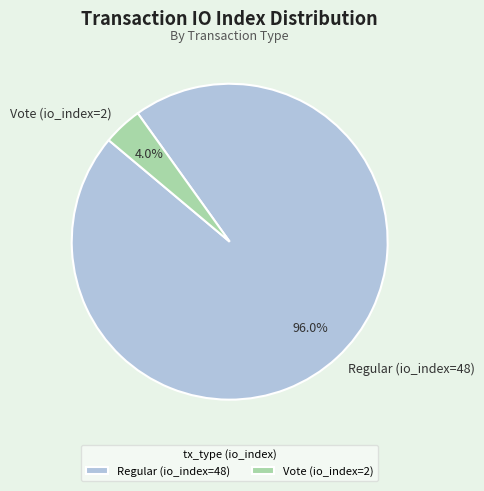

How many segments does this pie chart have?

2